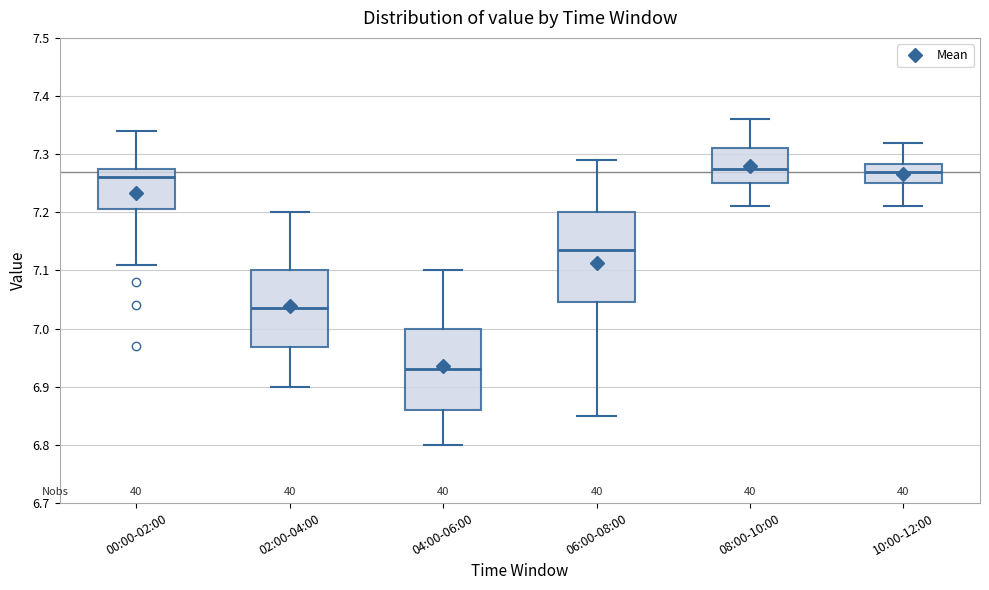

Comparing the boxes themselves (not the whiskers), which one is the tallest?

06:00-08:00